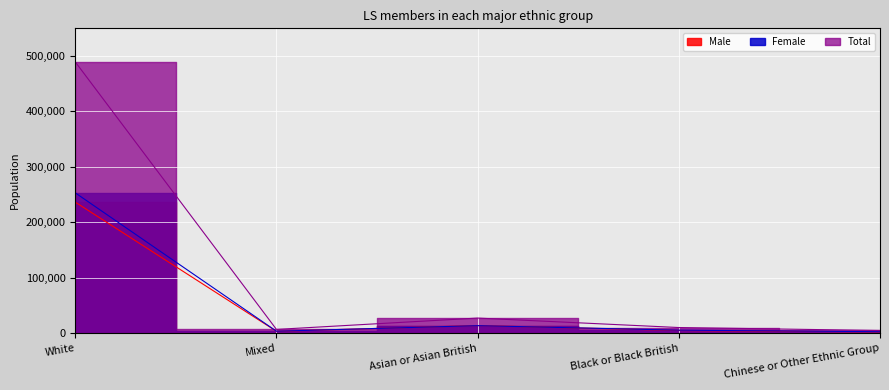

Which category has the highest value in the Male series?

White